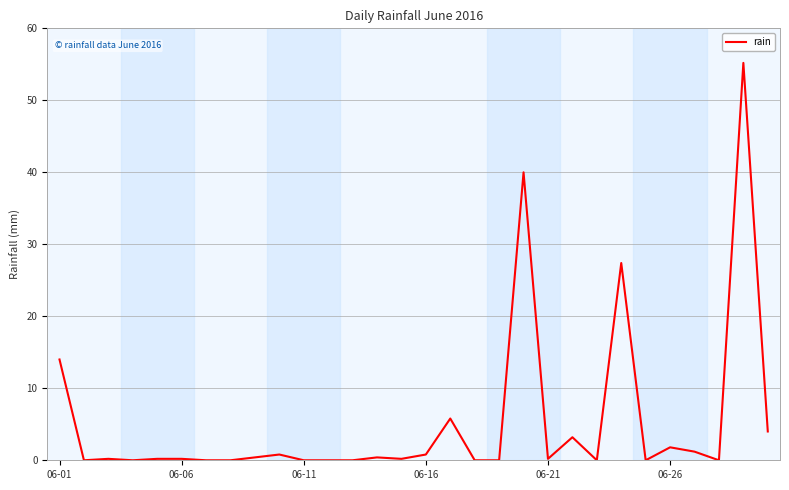

What is the difference between the maximum and minimum values?

55.2